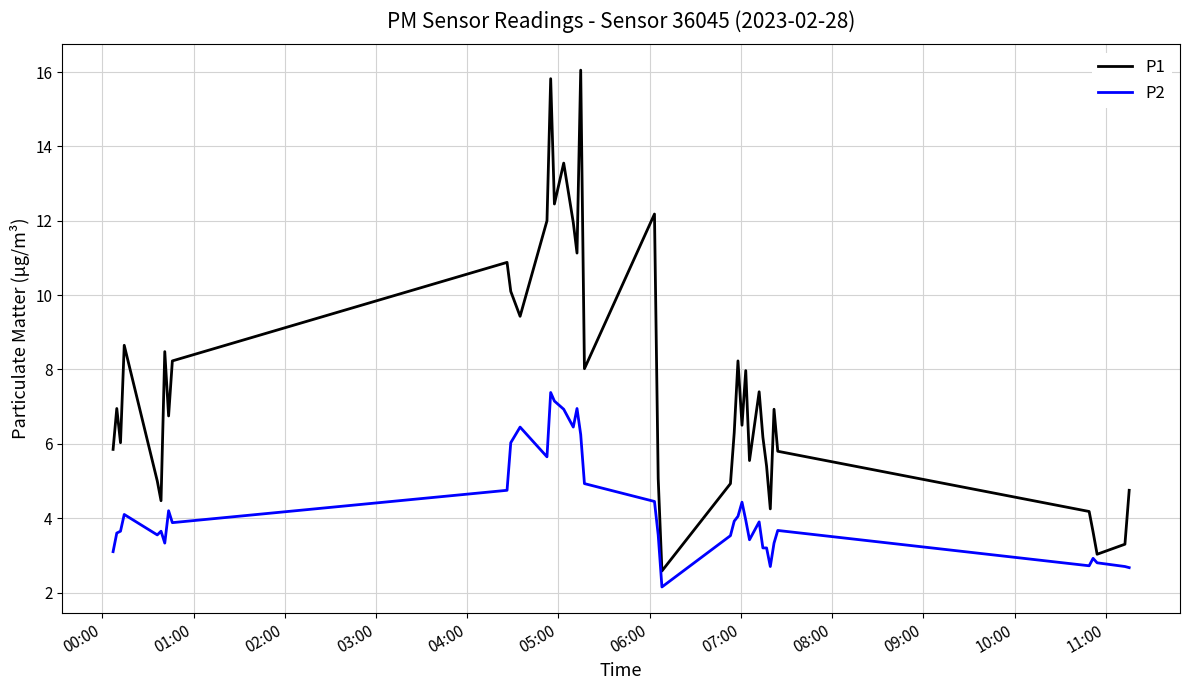

How many distinct data groups are displayed?

2